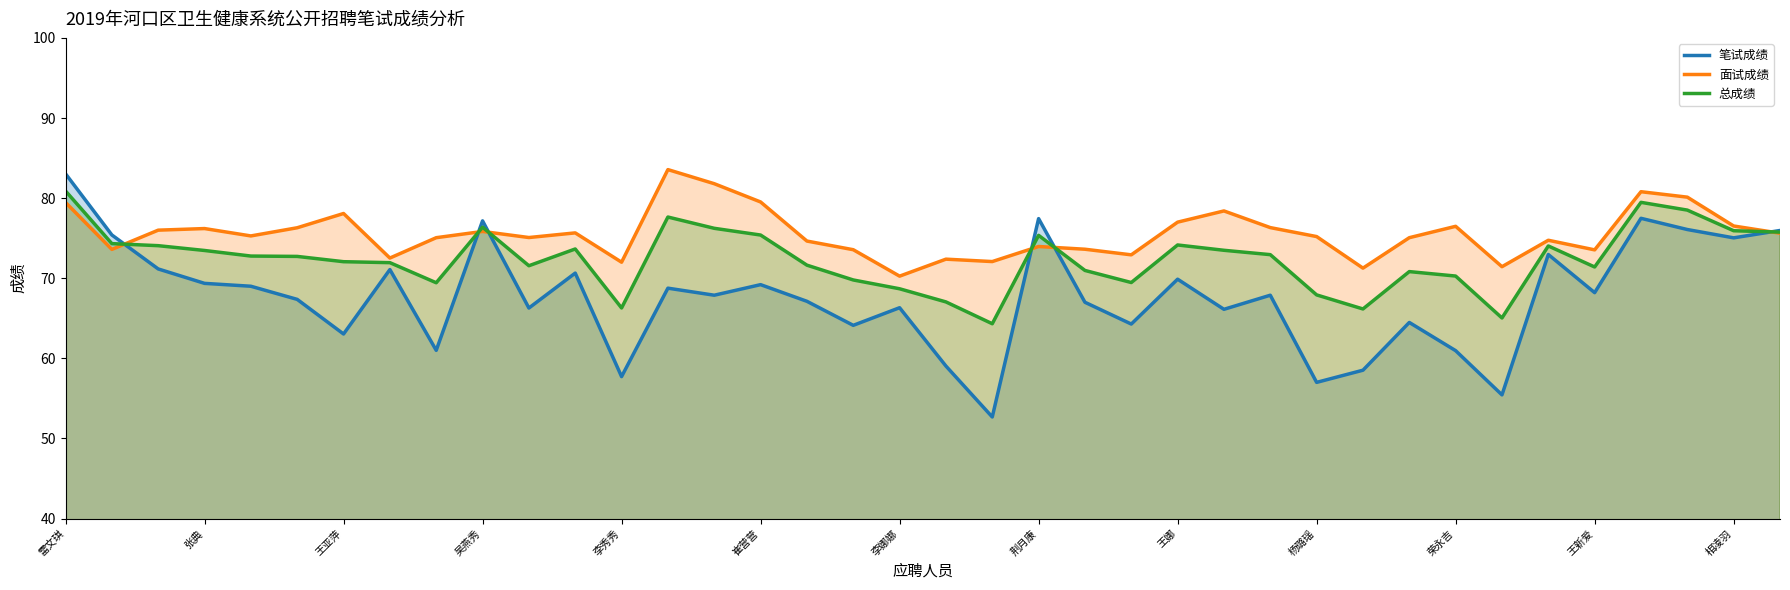

Is it true that 笔试成绩 equals 53.1 at 37?

False